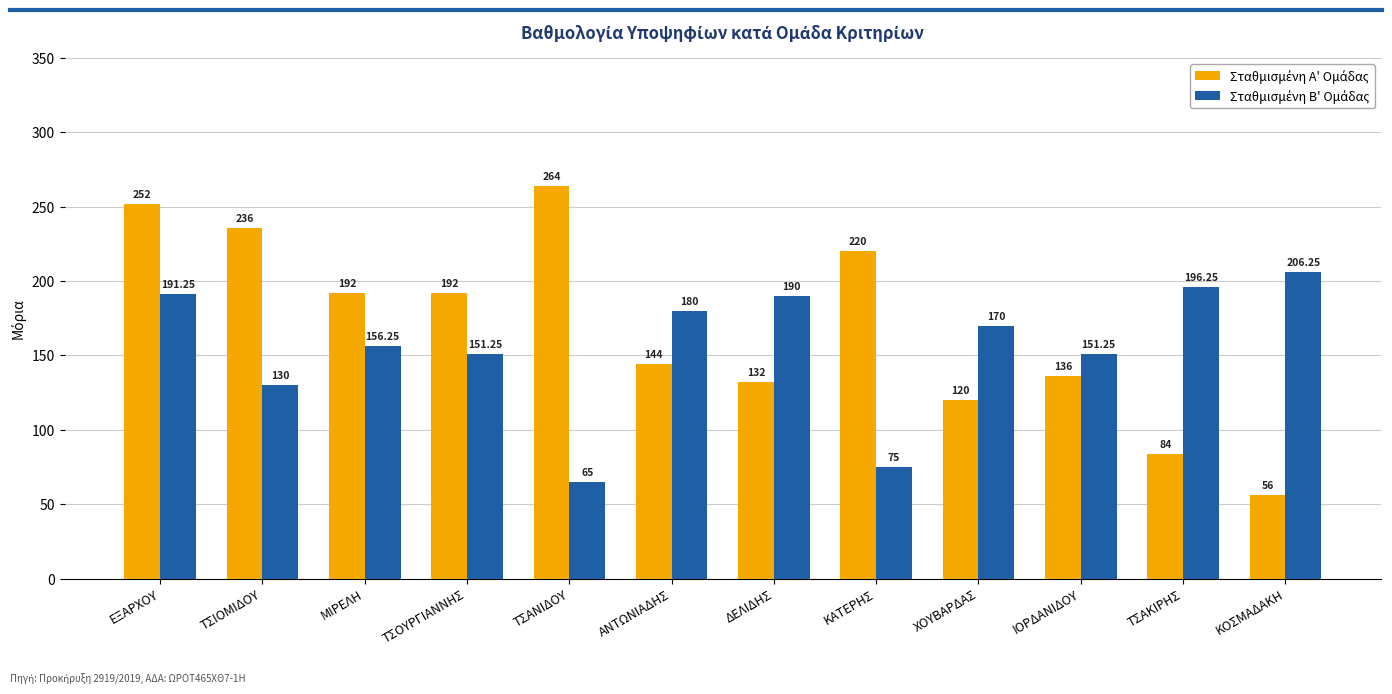

What is the label of the 12th bar from the right?

ΕΞΑΡΧΟΥ